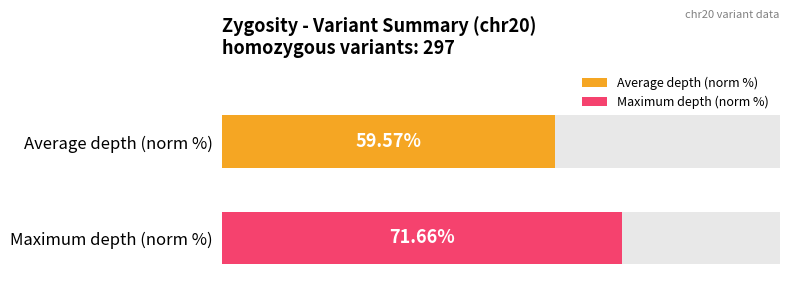

Is the value of Max depth at 27 greater than the value of Average depth at 37?

Yes